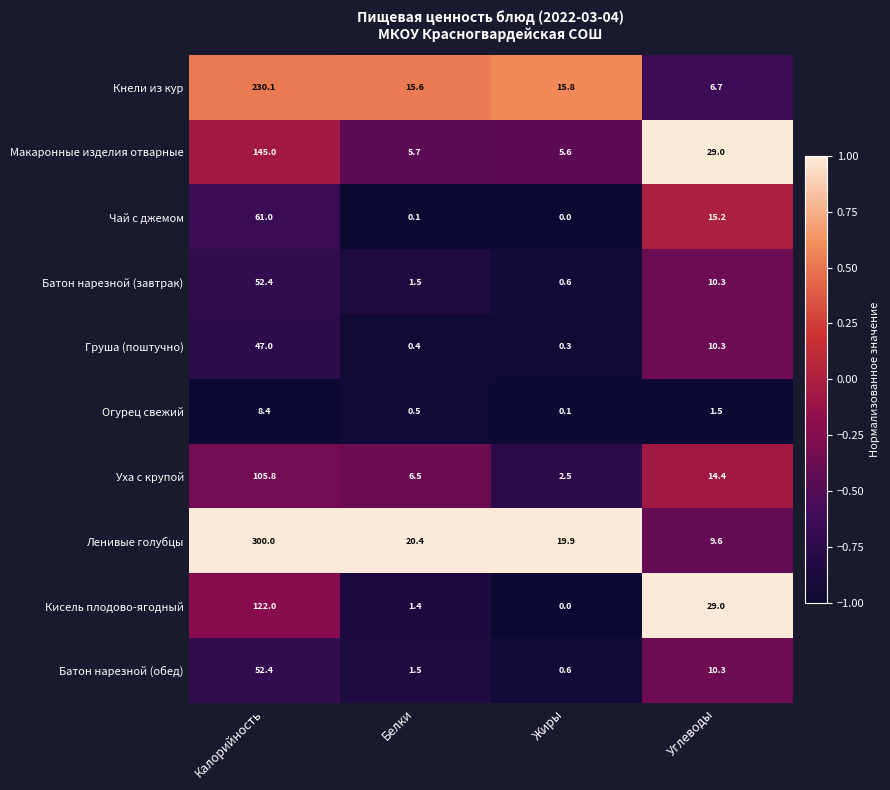

Between Калорийность and Белки, which series saw the biggest shift?

Ленивые голубцы